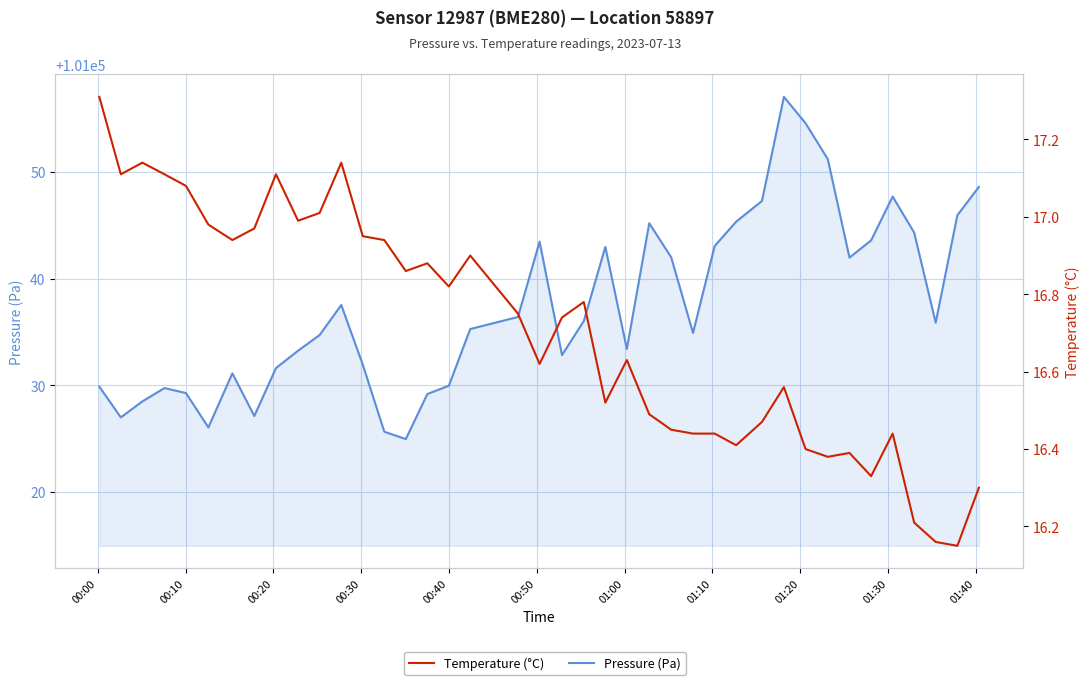

List the series in order of their peak value, lowest first.

Temperature (°C), Pressure (Pa)